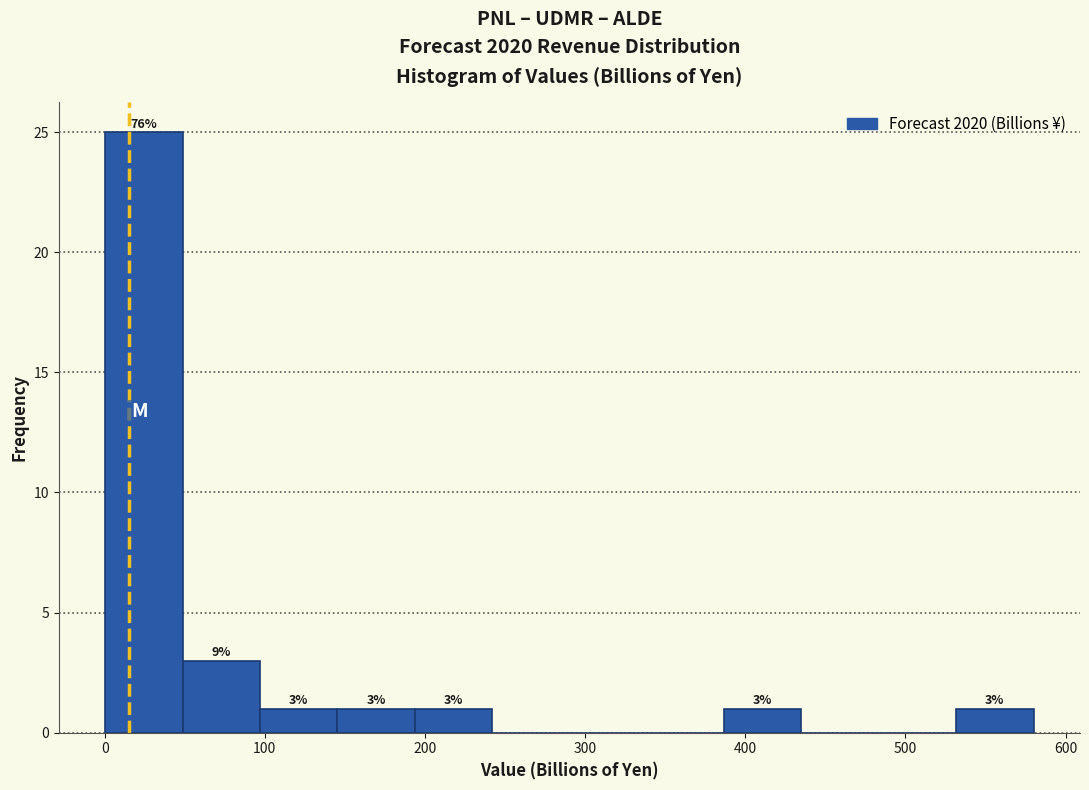

Over which range of the x-axis is the bar tallest?

0 to 50